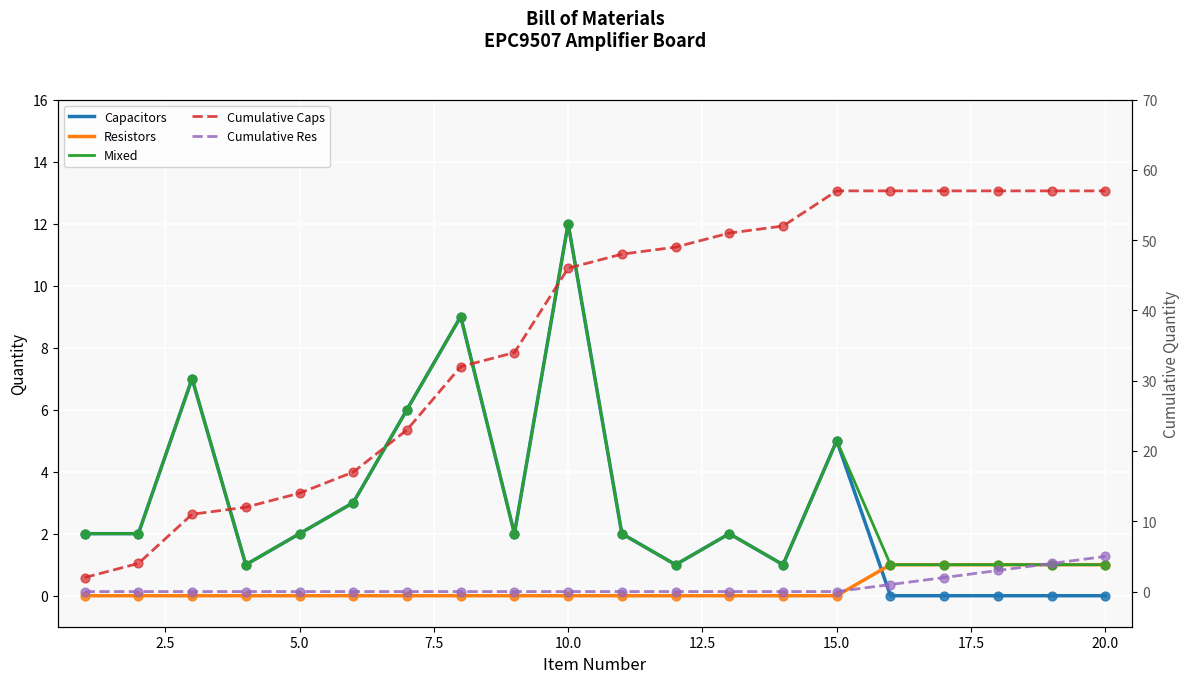

What are all the series names shown in the legend?

Capacitors, Resistors, Mixed, Cumulative Caps, Cumulative Res